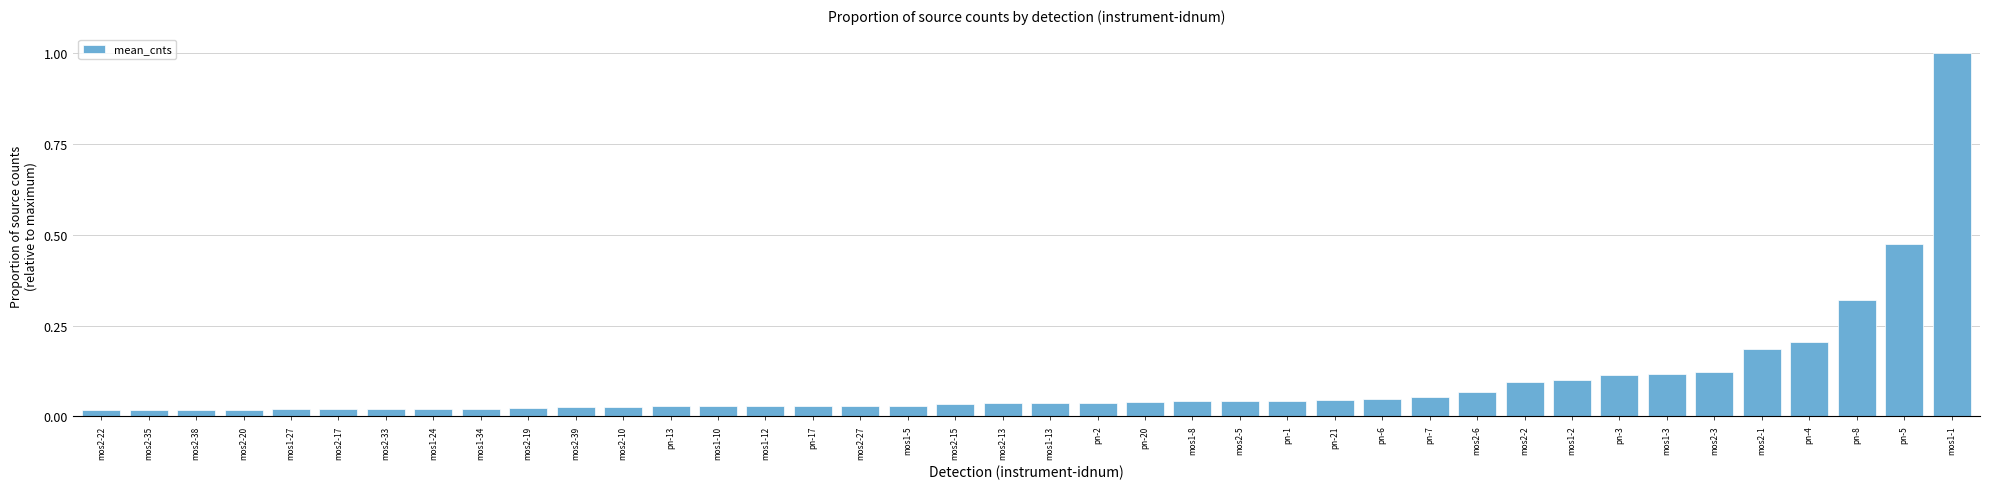

True or false: the data shows 0.1 at mos2-15.

False